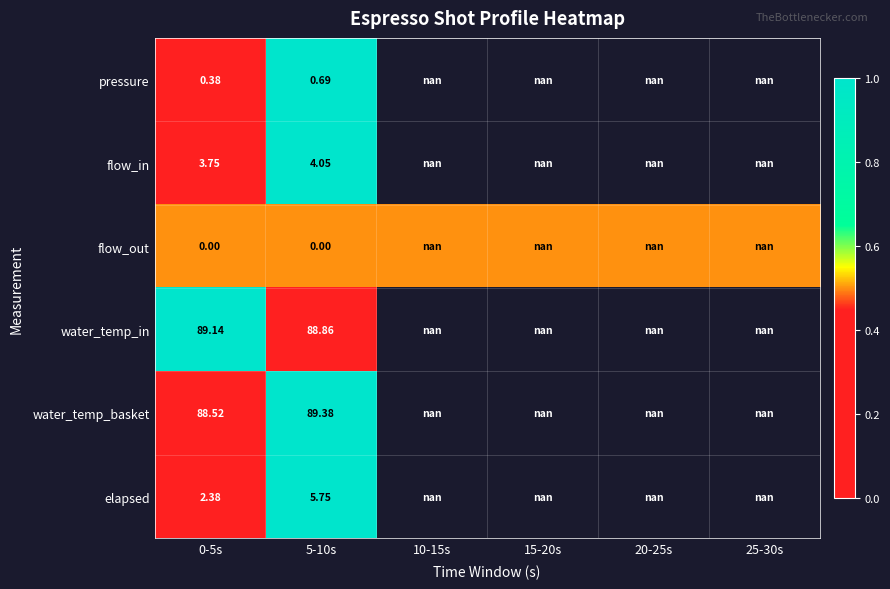

What is the total value across all series at 0-5s?

184.2